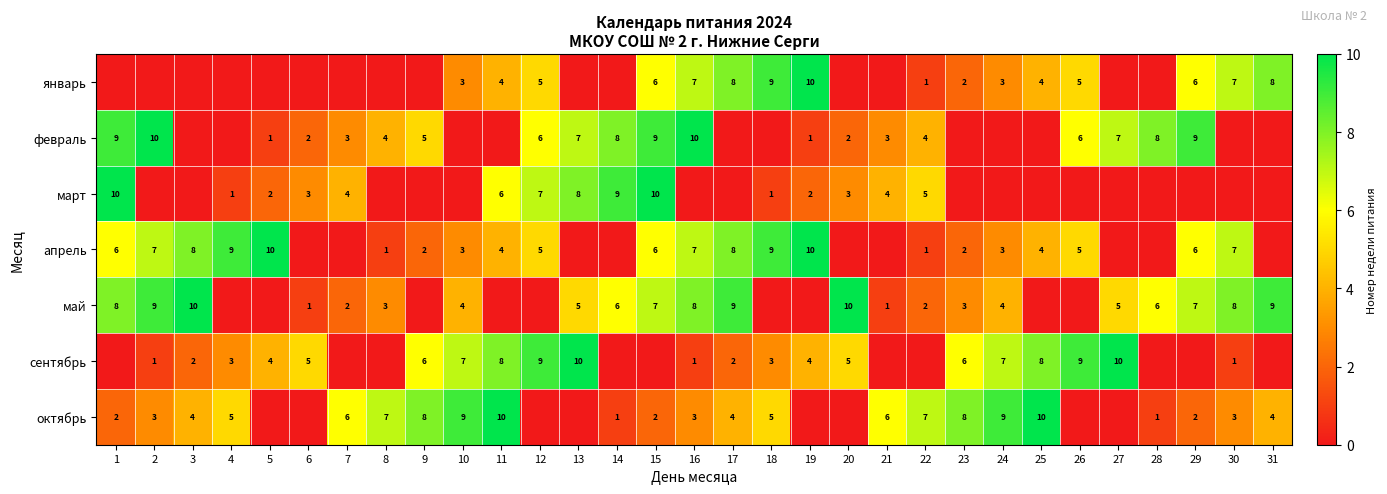

Is it true that март equals 1 at 20?

False